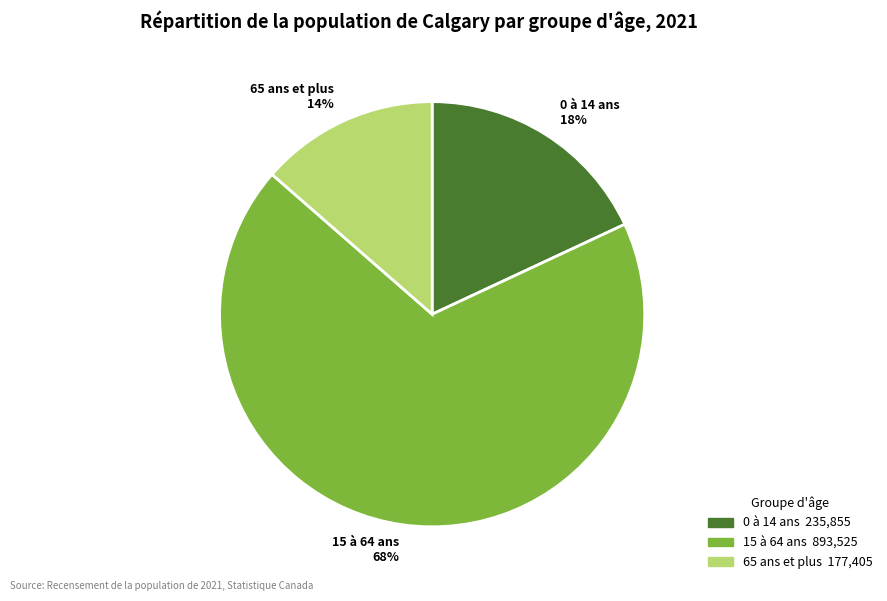

What is the largest slice in the pie chart?

15 à 64 ans